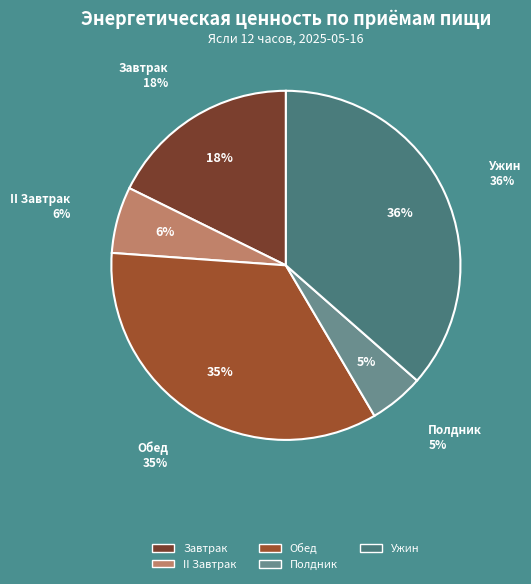

Does any single category account for the majority?

No